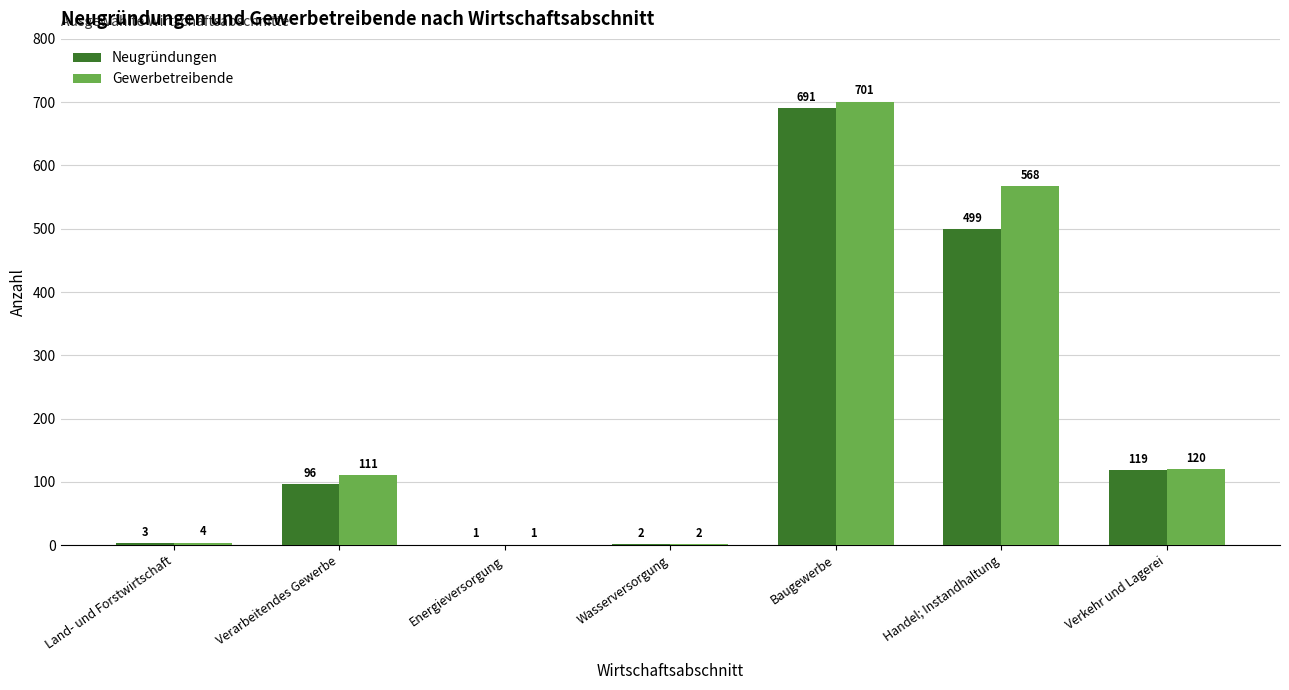

What is the total value across all series at Handel; Instandhaltung?

1067